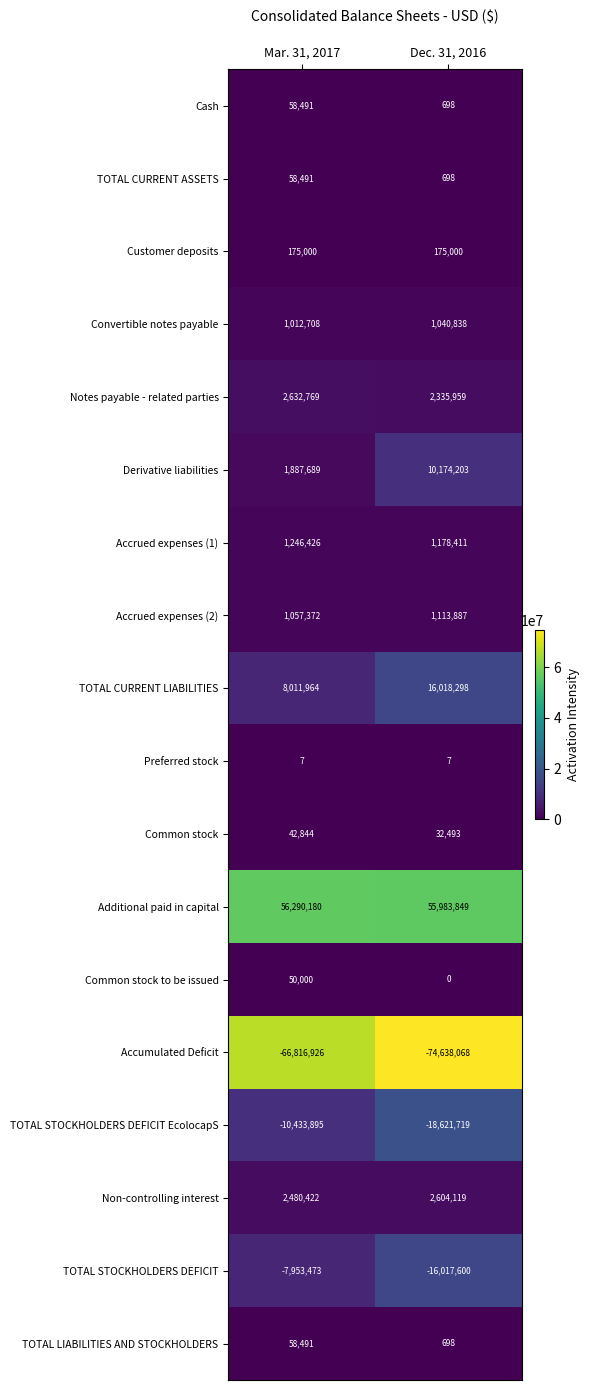

What value does the Convertible notes payable series have at Dec. 31, 2016, to the nearest 50?

1040850